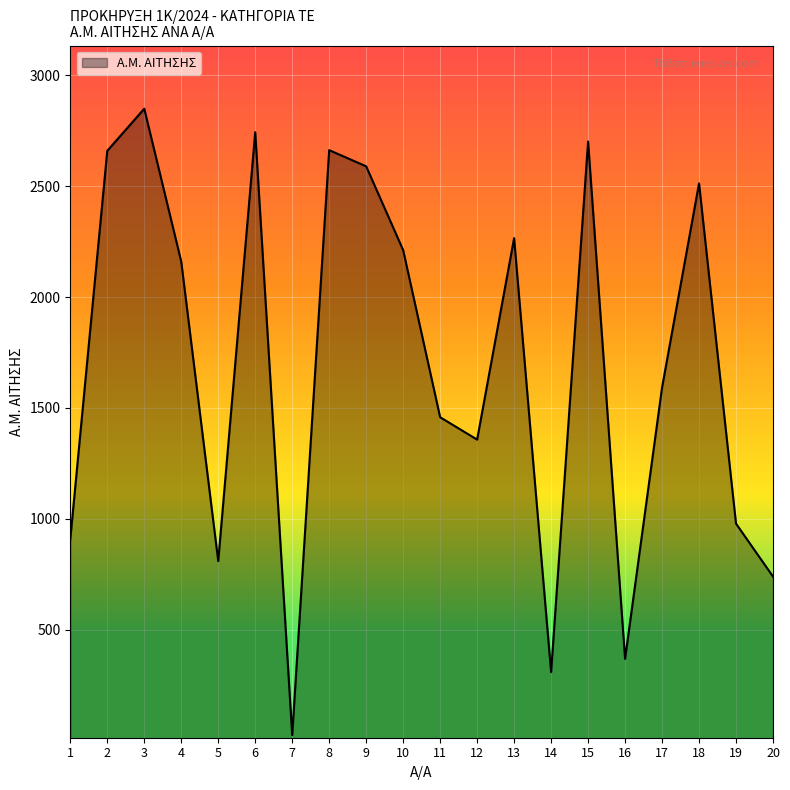

What is the change in value from 6 to 20?

-2005